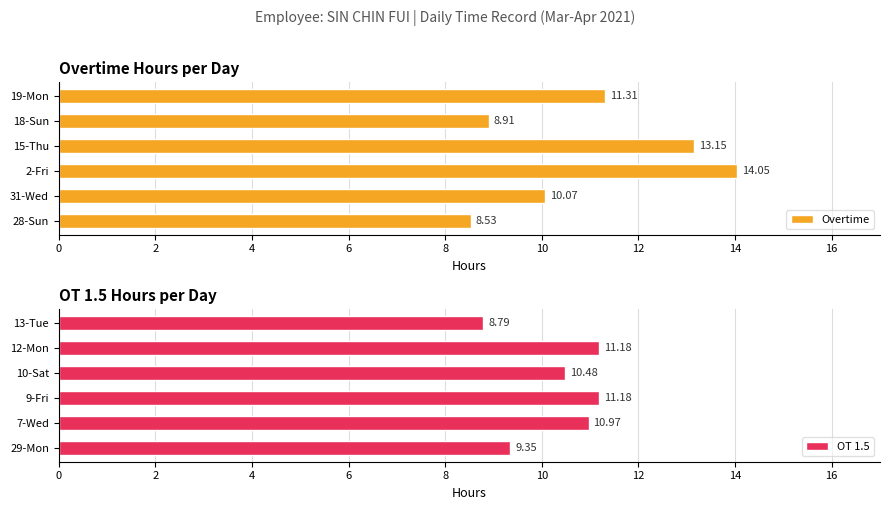

How many distinct data groups are displayed?

2